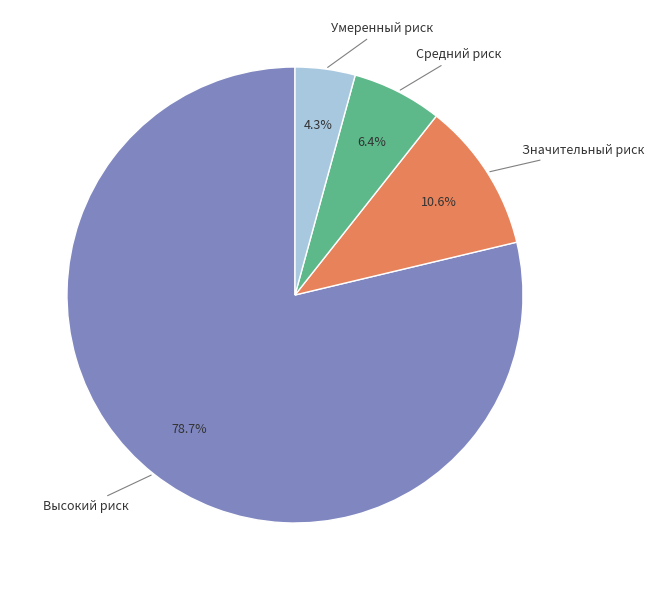

Is there any slice that represents more than half of the pie?

Yes